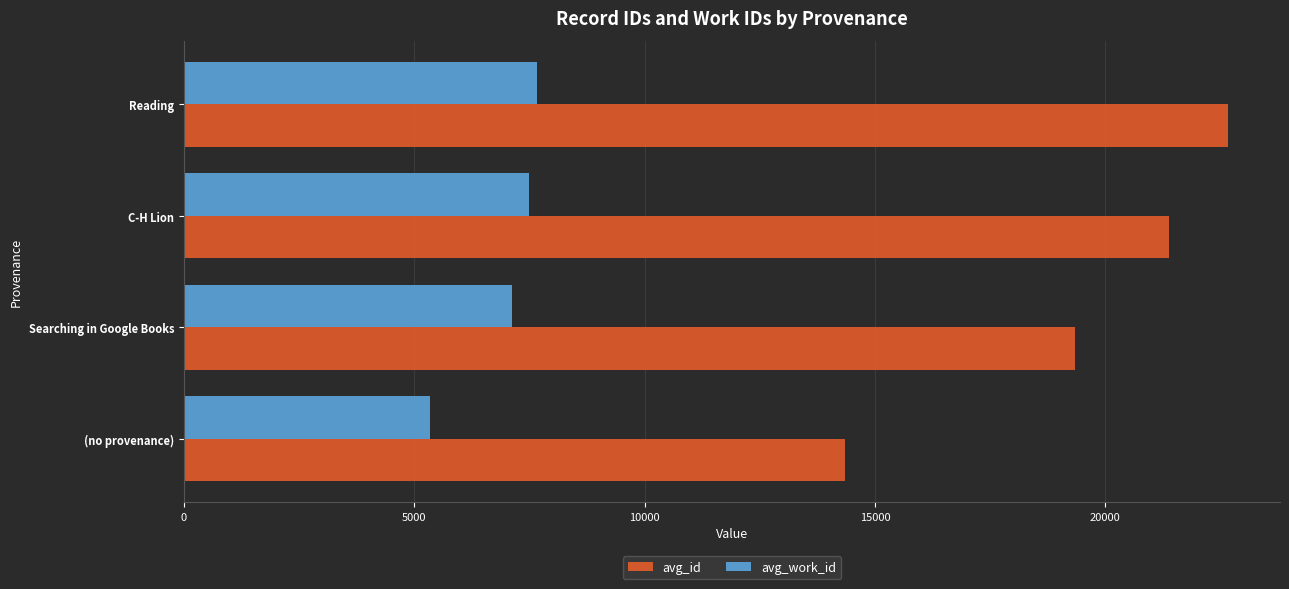

What is the maximum value shown in the chart?

22656